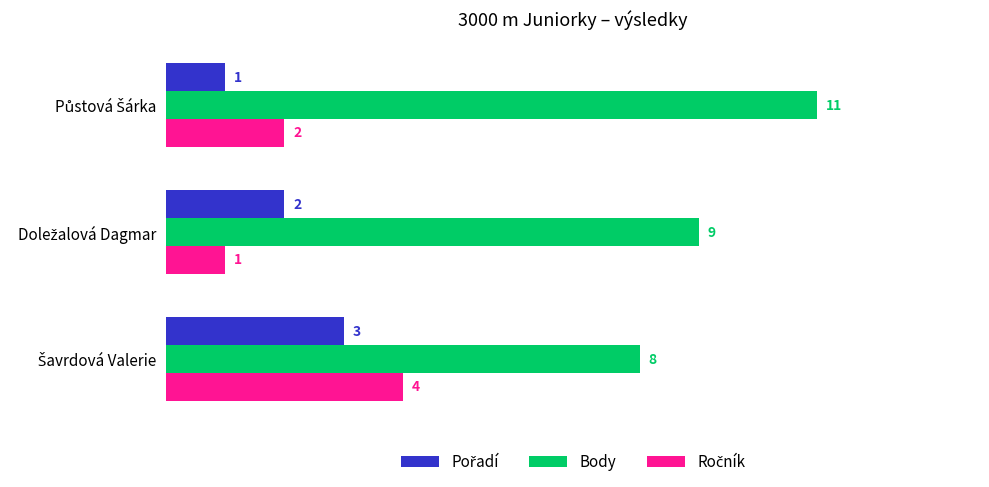

What is the average value of the Body series?

9